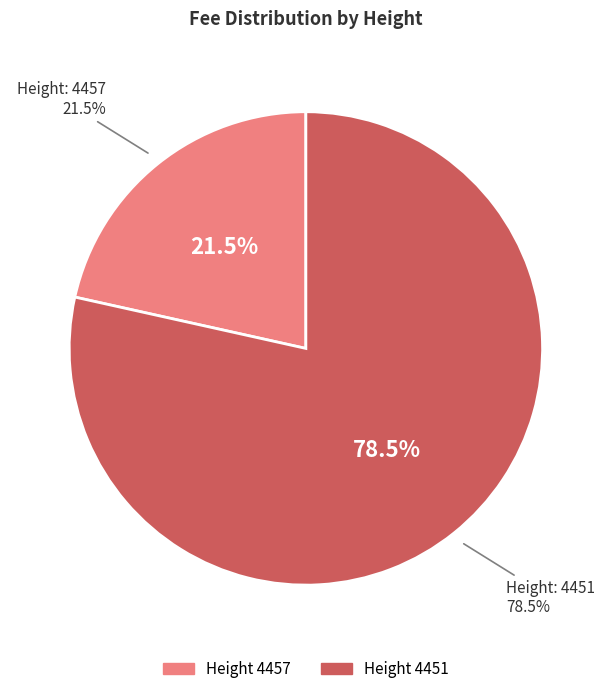

What is the majority slice?

4451